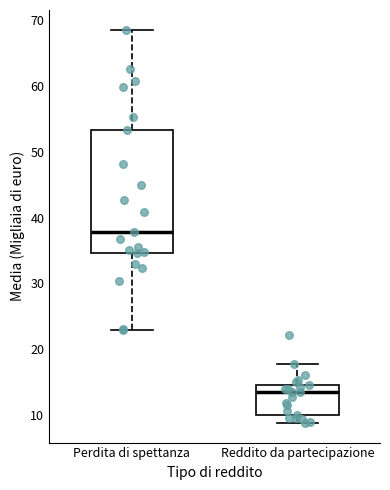

Reading left to right, read every box against the y-axis: the position of its median line, the range the box covers, and the ends of its whiskers. The values are not printed on the chart, so give them approximately, as read against the axis.

Perdita di spettanza: median 38, box 35 to 53, whiskers 23 to 69
Reddito da partecipazione: median 13, box 10 to 14, whiskers 9 to 18